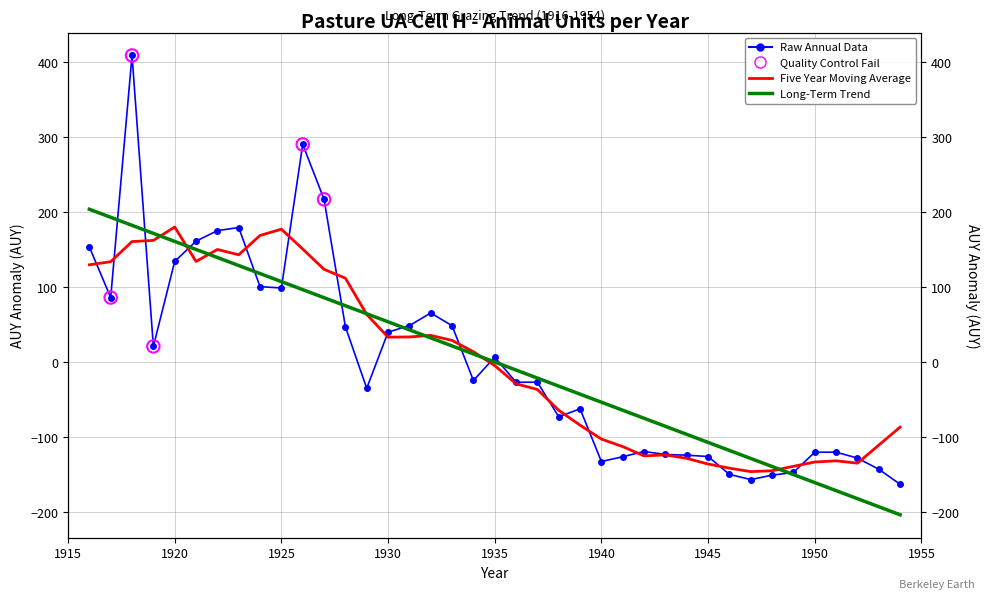

Between 1923 and 1949, which is larger?

1923